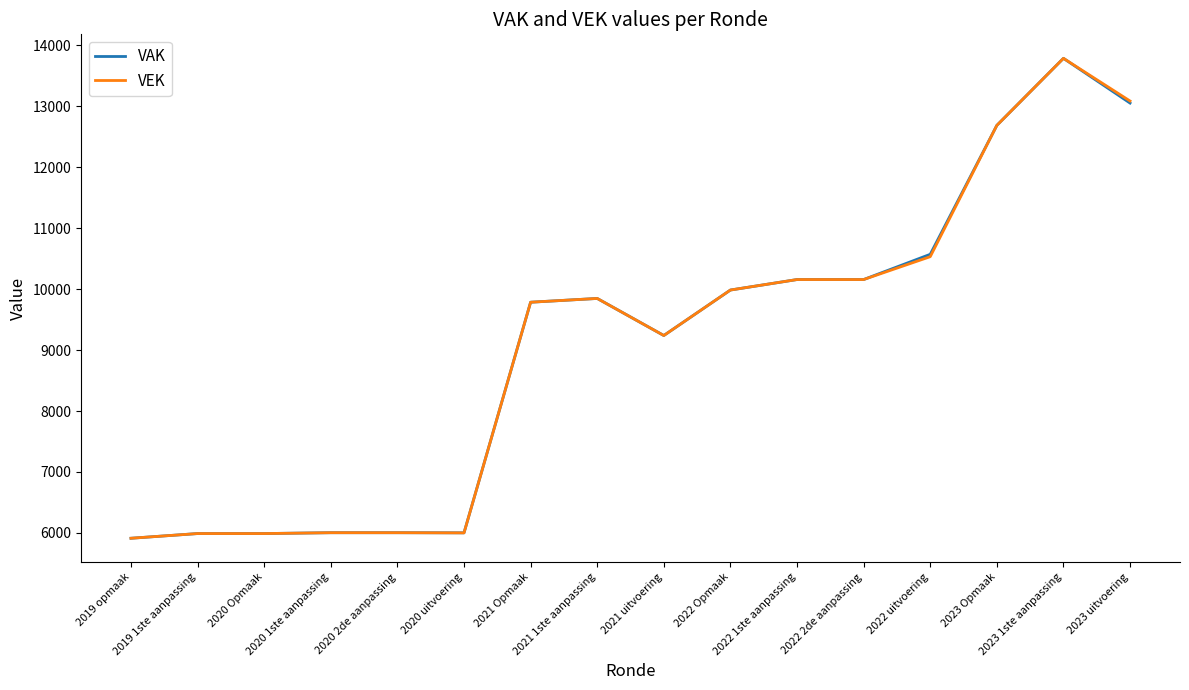

Is the value of VEK at 2022 uitvoering greater than the value of VAK at 2020 1ste aanpassing?

Yes